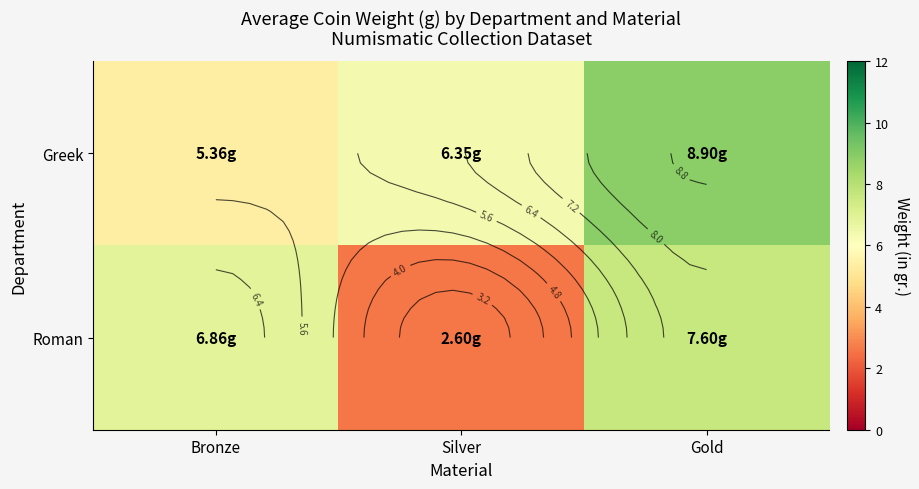

What is the maximum value shown in the chart?

8.9